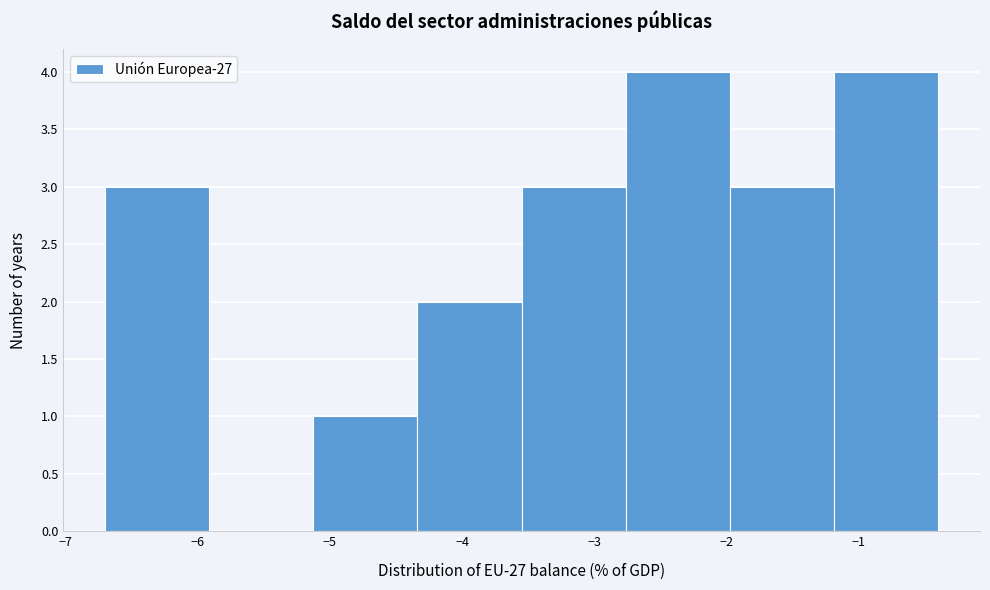

Reading left to right, list every bar in this chart as the range it spans on the x-axis followed by its height. Neither the bar edges nor the heights are printed on the chart, so give them approximately, as read against the axes.

-6.7 to -5.9: 3
-5.9 to -5.1: 0
-5.1 to -4.3: 1
-4.3 to -3.5: 2
-3.5 to -2.8: 3
-2.8 to -2.0: 4
-2.0 to -1.2: 3
-1.2 to -0.4: 4